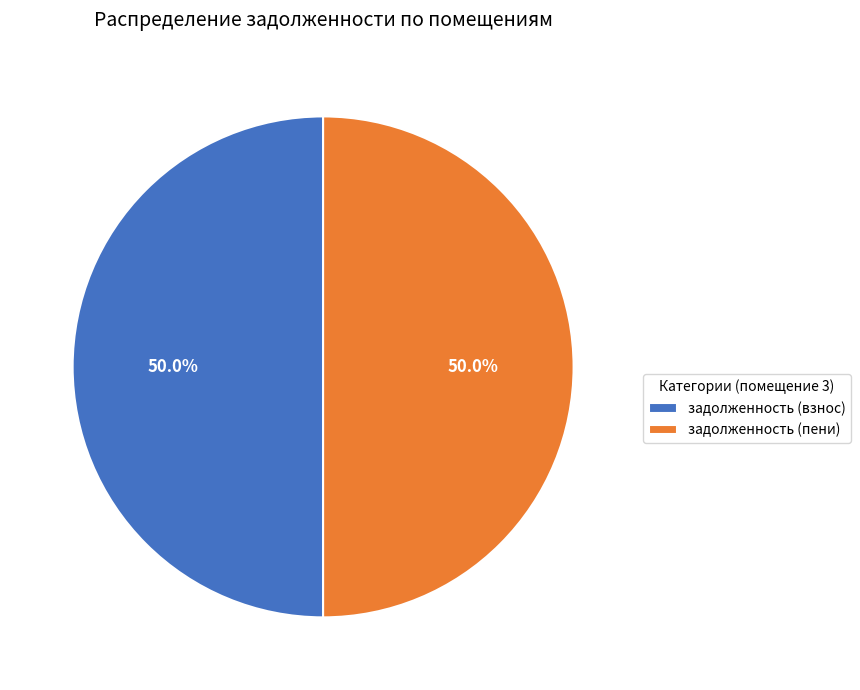

How many segments does this pie chart have?

2